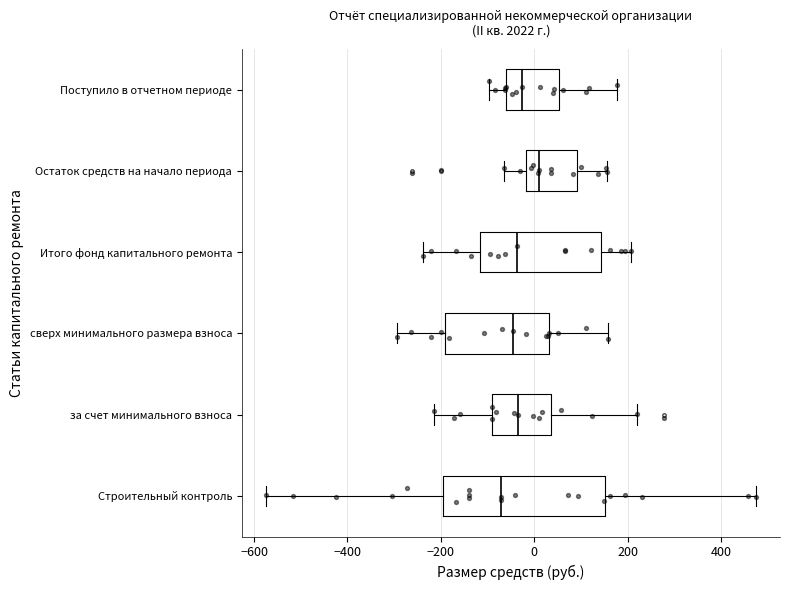

Where does the right whisker of the box for за счет минимального взноса end on the x-axis? The values are not printed on the chart, so give them approximately, as read against the axis.

220